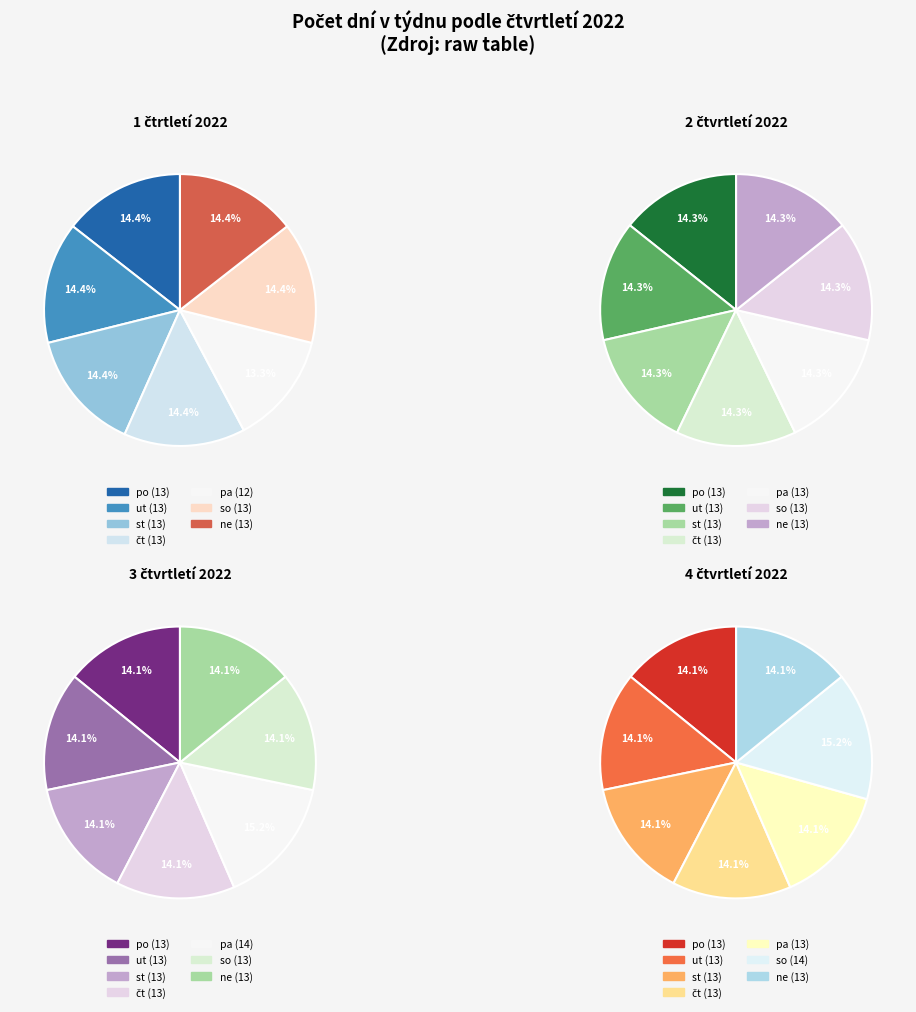

To the nearest percent, what percentage of the pie is ne?

14%